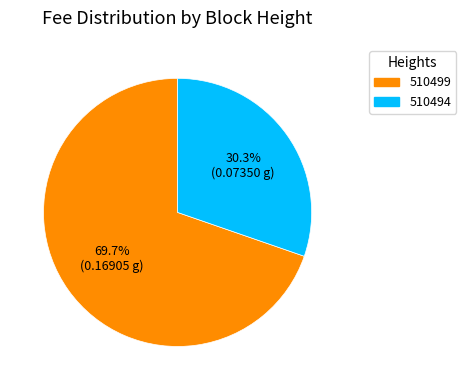

Which category has the smallest portion of the pie?

510494